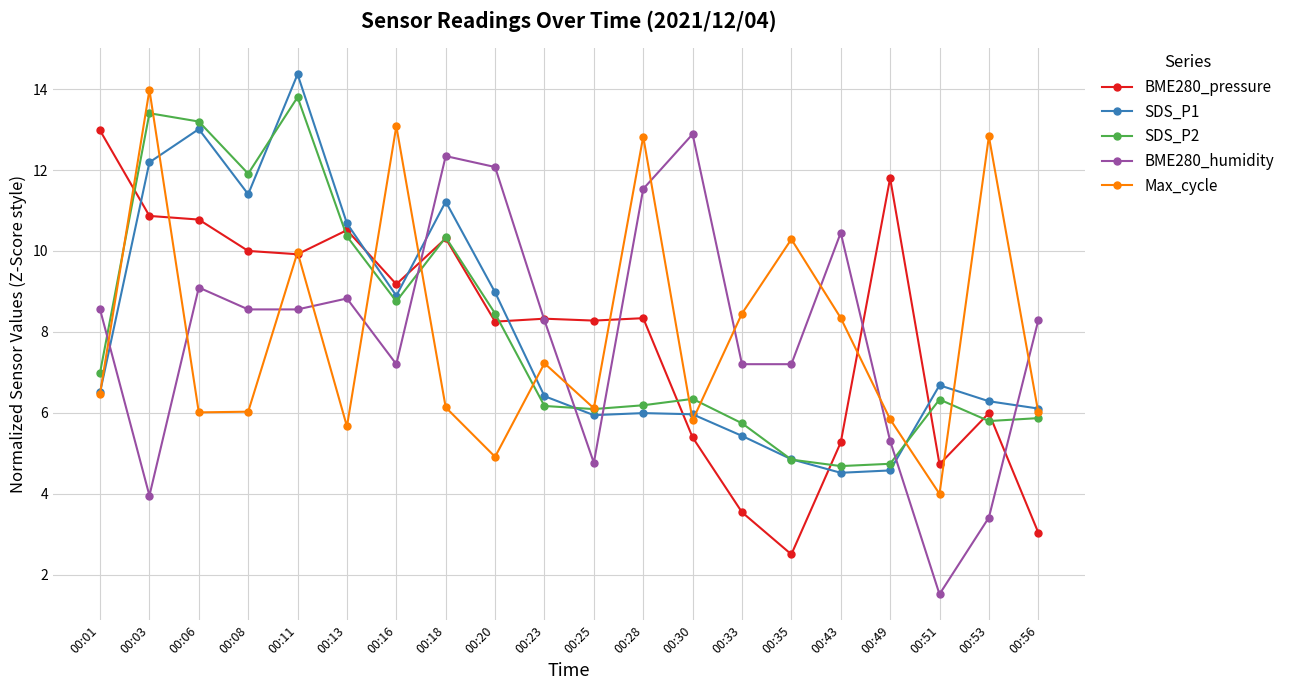

True or false: BME280_humidity has more than 2 interior local peaks.

True